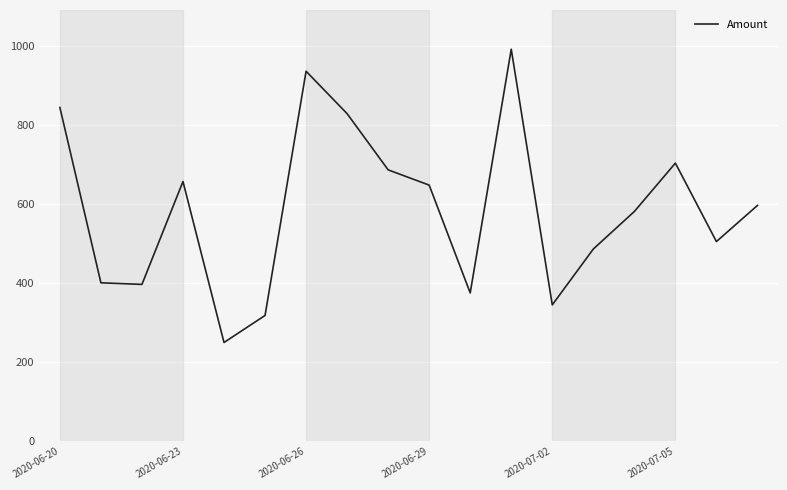

What is the maximum value shown in the chart?

991.0